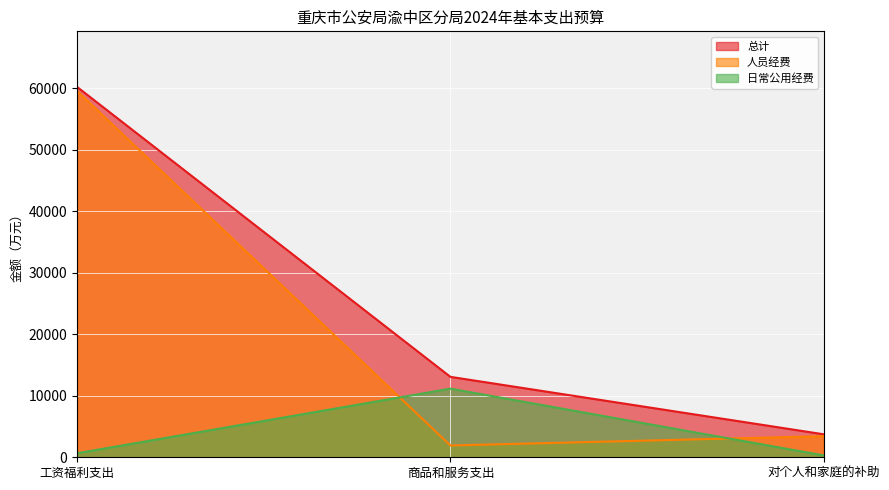

What is the value of the 人员经费 point at the 2nd from the left?

1919.4